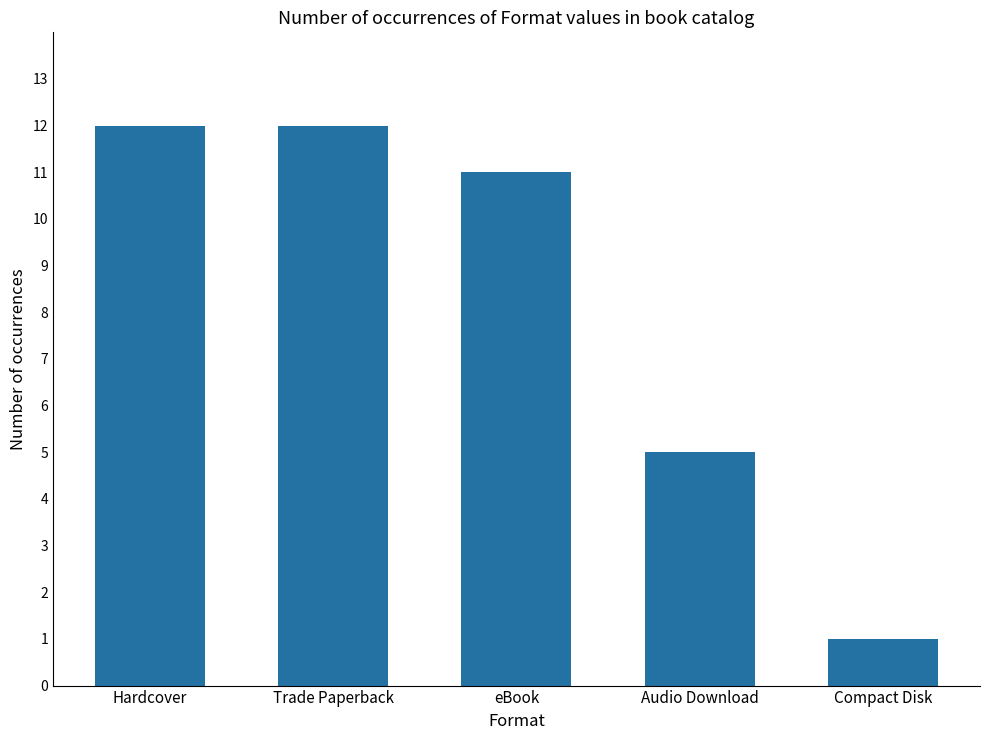

Approximately how many times larger is the value at Trade Paperback compared to Compact Disk?

12.0